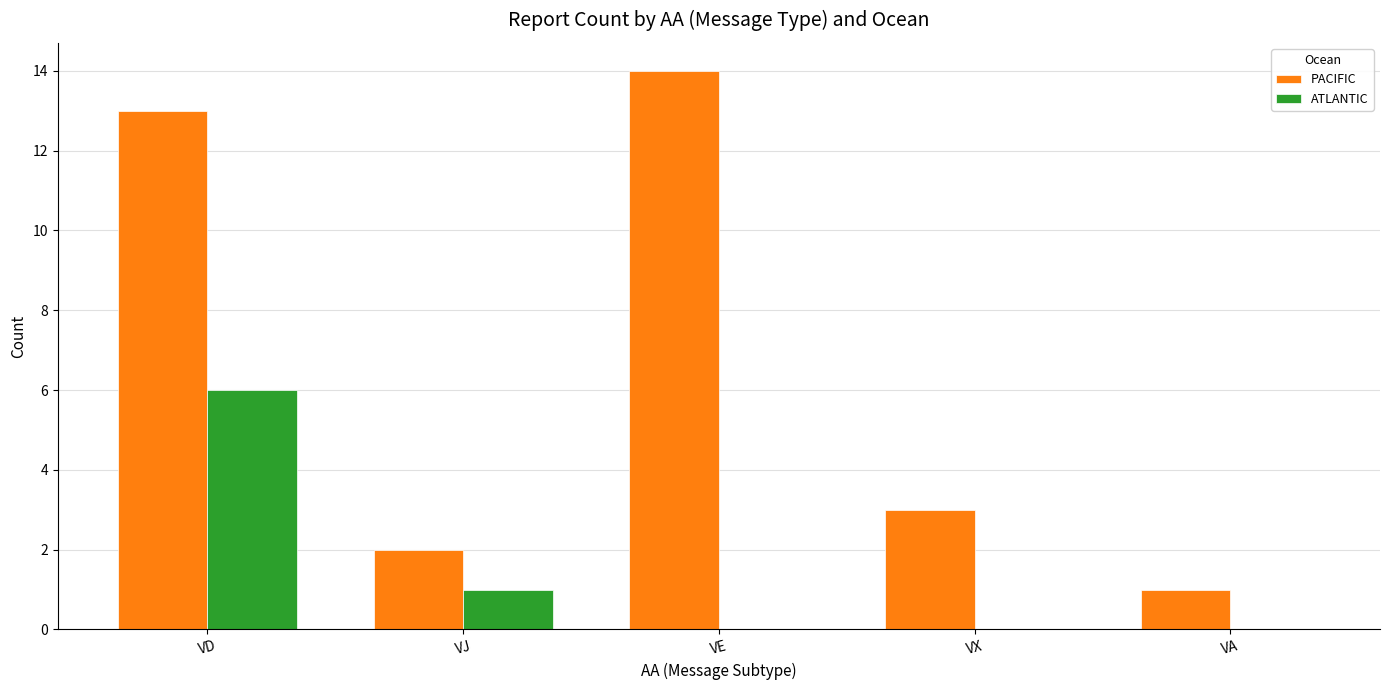

Between VD and VX, which series saw the biggest shift?

PACIFIC